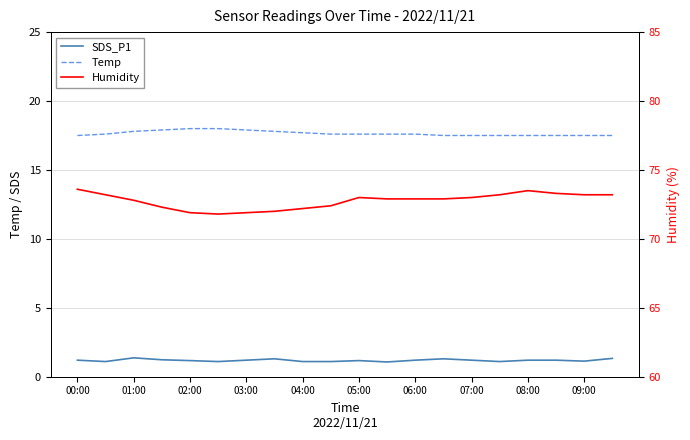

Does the chart display data point markers on the line(s)?

No